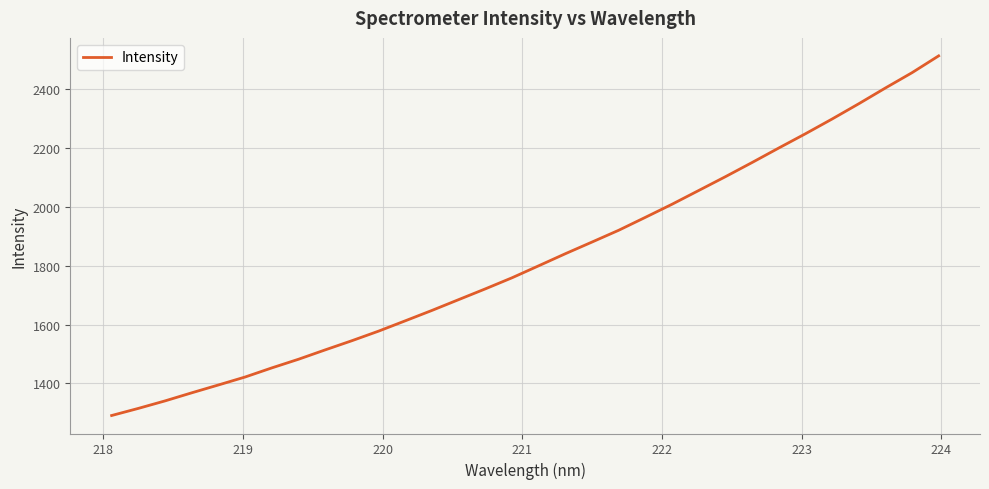

What is the greatest value displayed?

2512.2